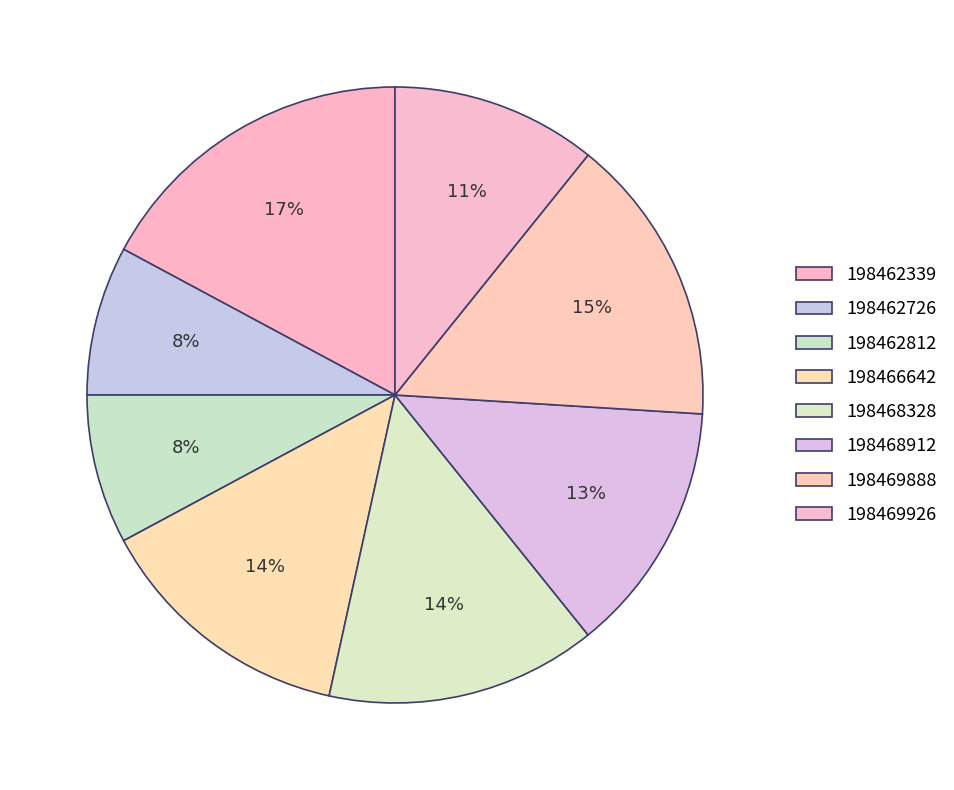

How many slices are in this pie chart?

8